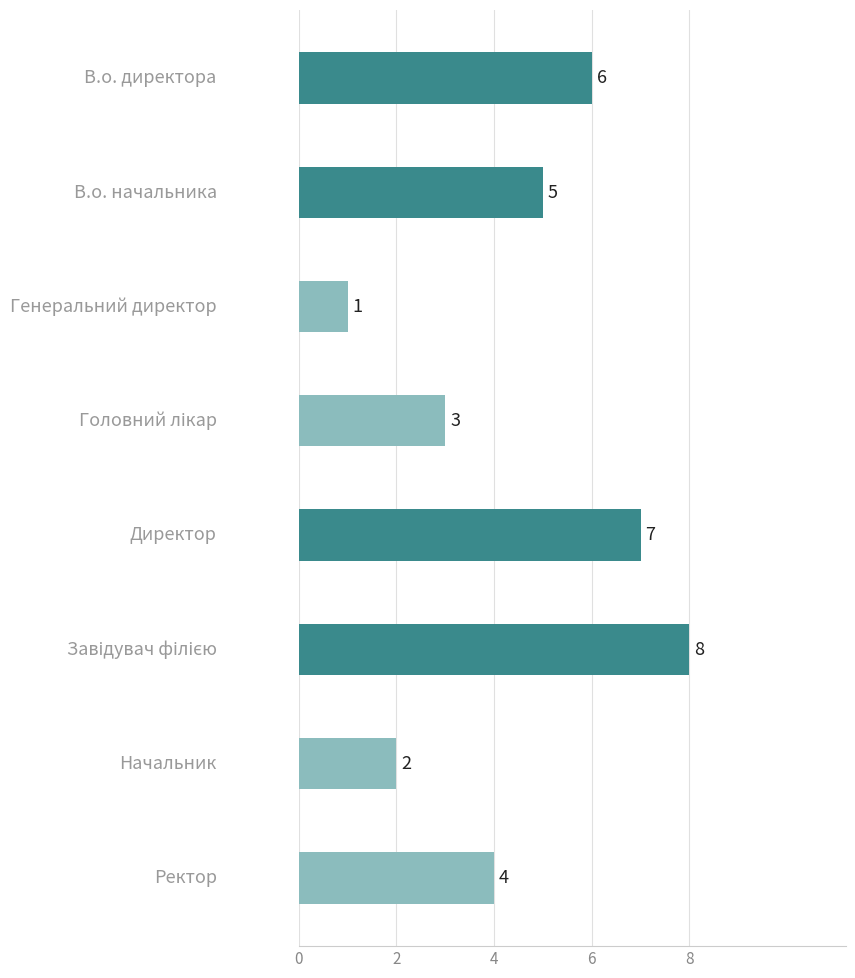

Are the bars grouped side by side (vs. stacked)?

No